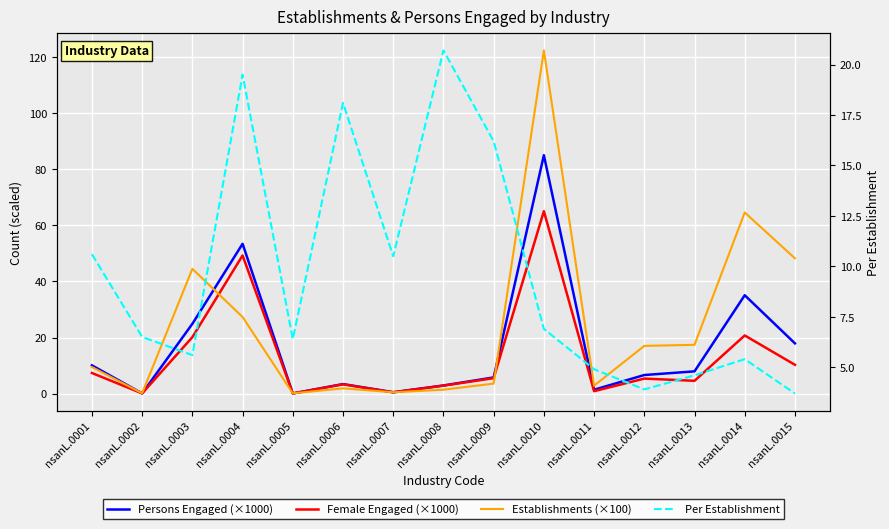

What is the value of the Female Engaged (×1000) point at the 13th from the left?

4.6